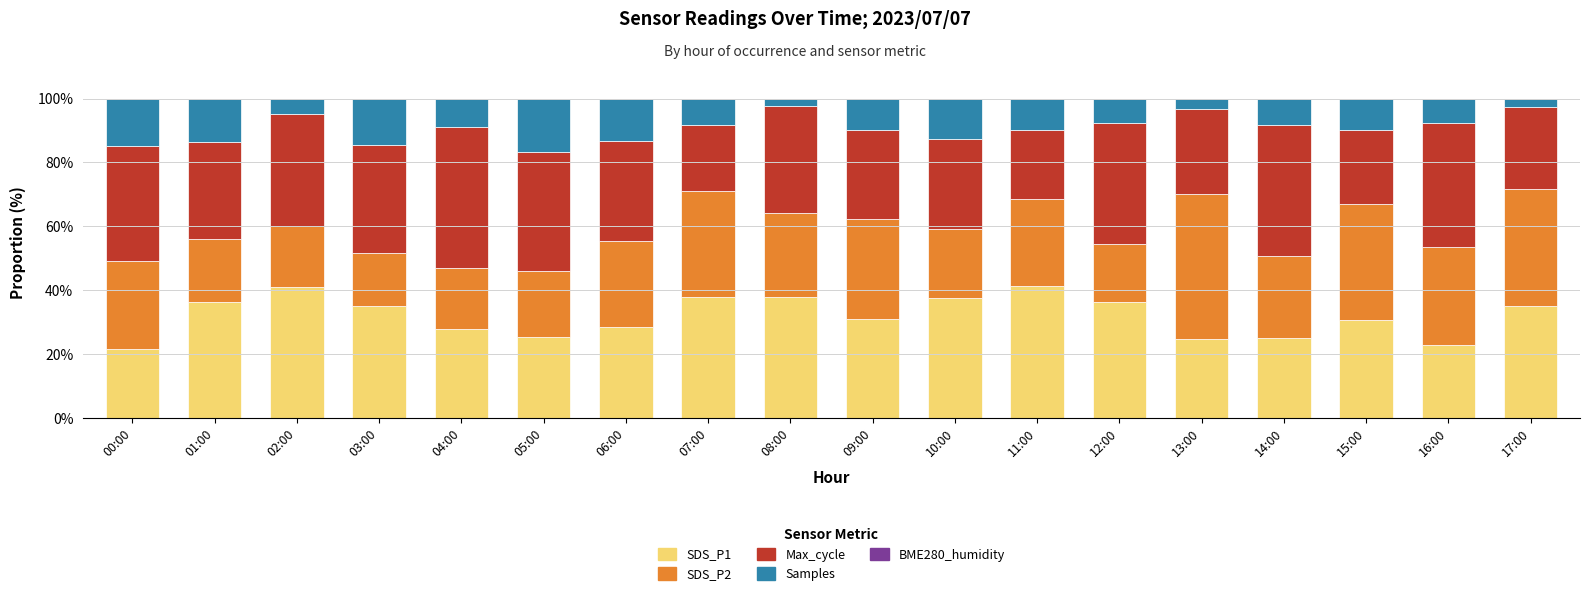

What is the total value across all series at 02:00?

100.0